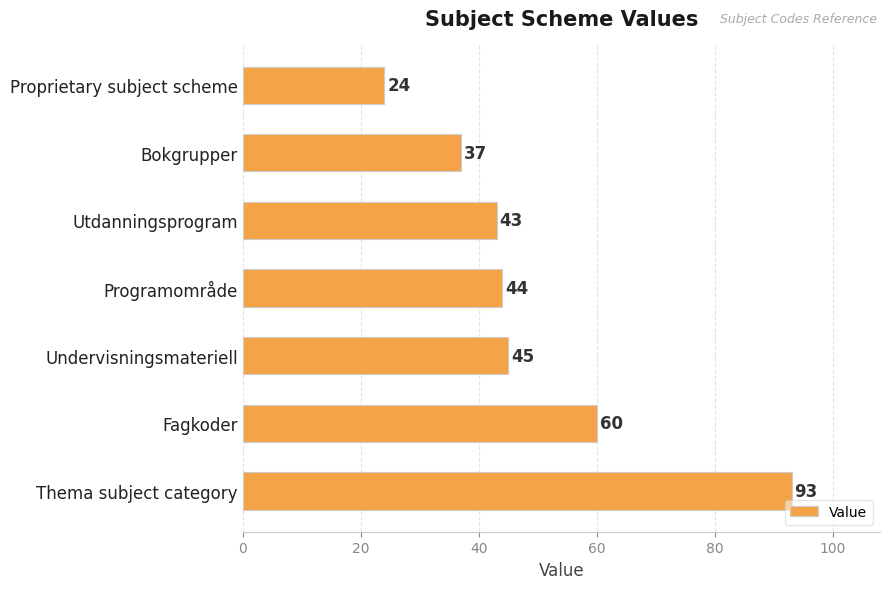

Where is the data nearest to the value 58?

Fagkoder